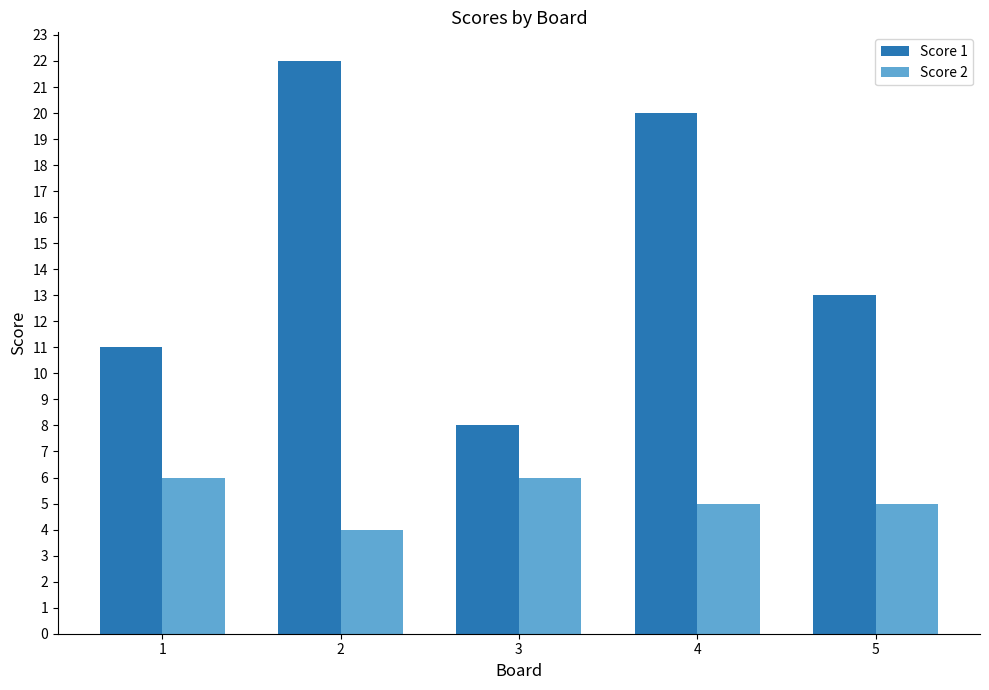

Reading left to right, transcribe all the data shown in this chart.

Score 1: 11	22	8	20	13
Score 2: 6	4	6	5	5